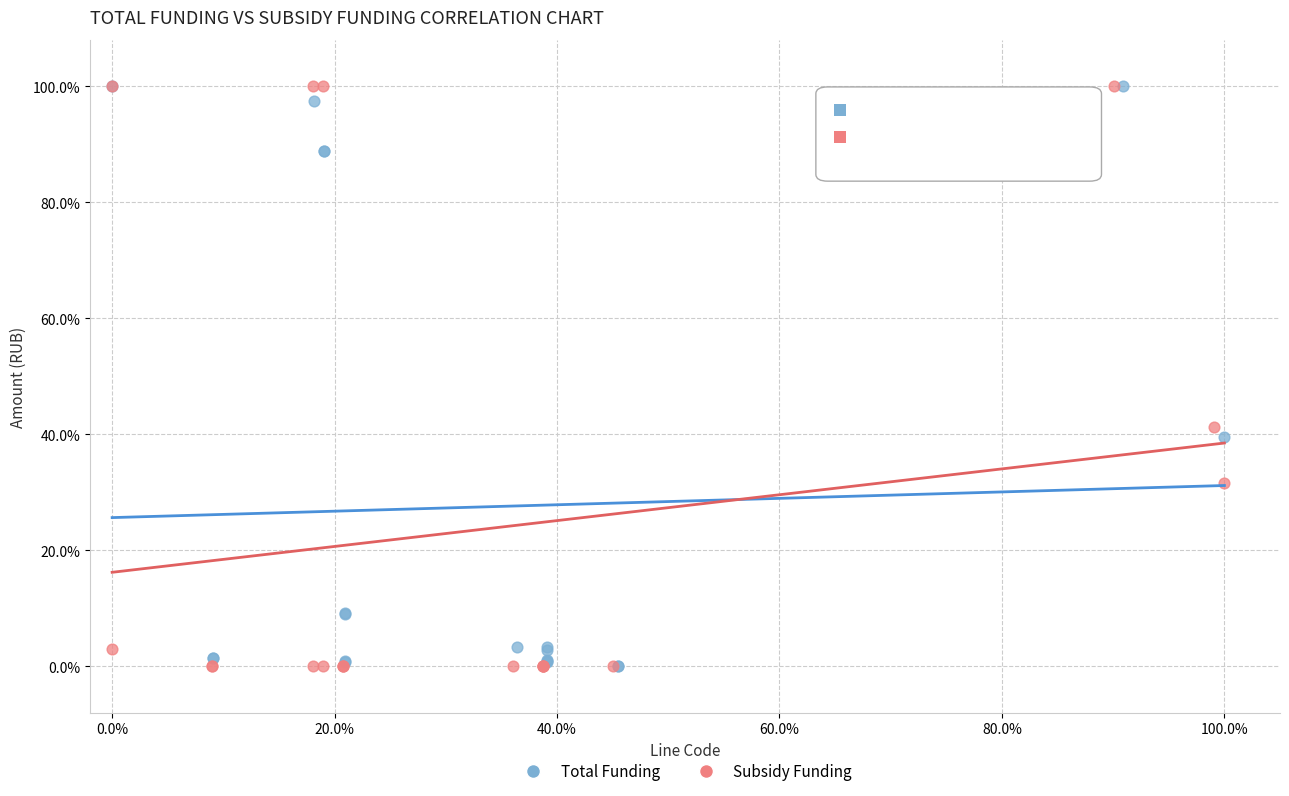

What are all the series names shown in the legend?

Total Funding, Subsidy Funding